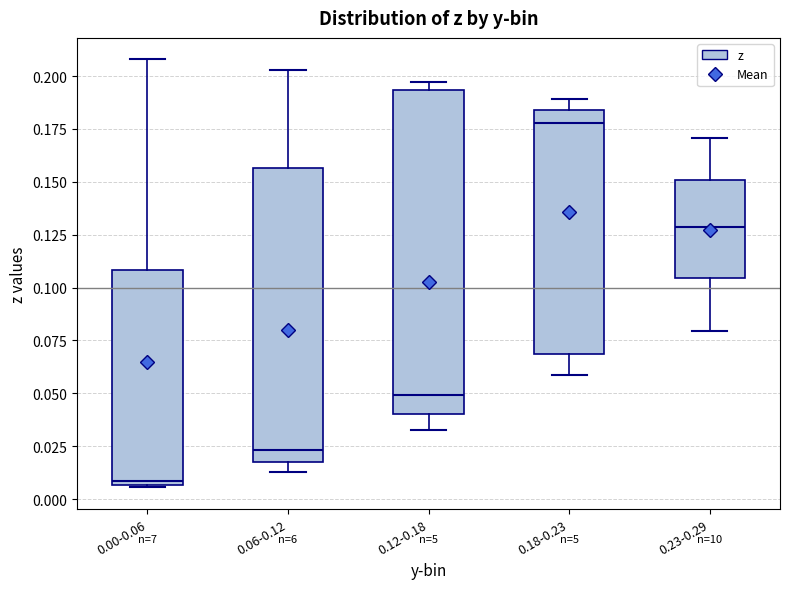

Where does the median line of the box for 0.00-0.06 sit on the y-axis? The values are not printed on the chart, so give them approximately, as read against the axis.

0.010